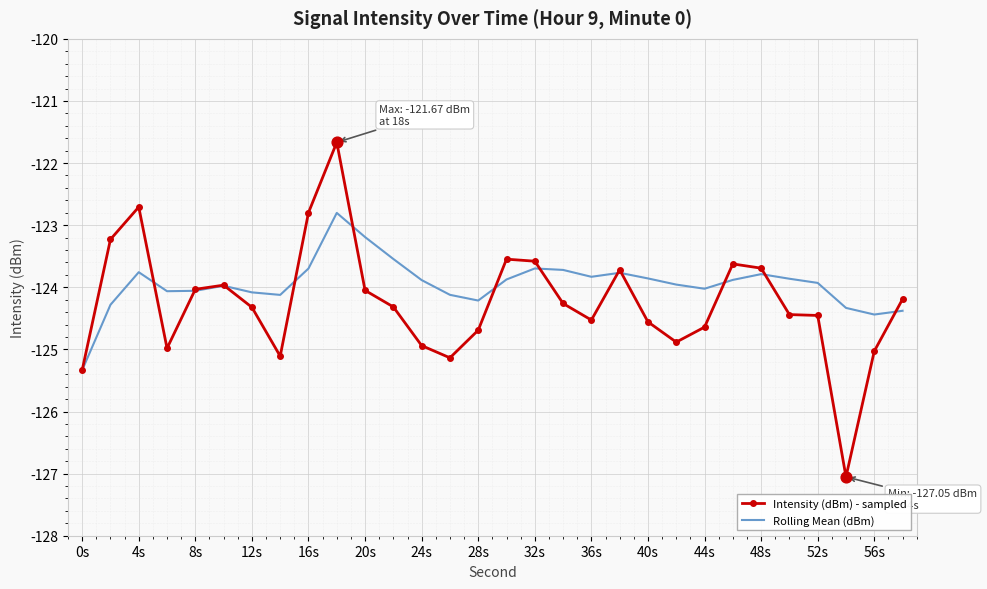

What are all the series names shown in the legend?

Intensity (dBm) - sampled, Rolling Mean (dBm)